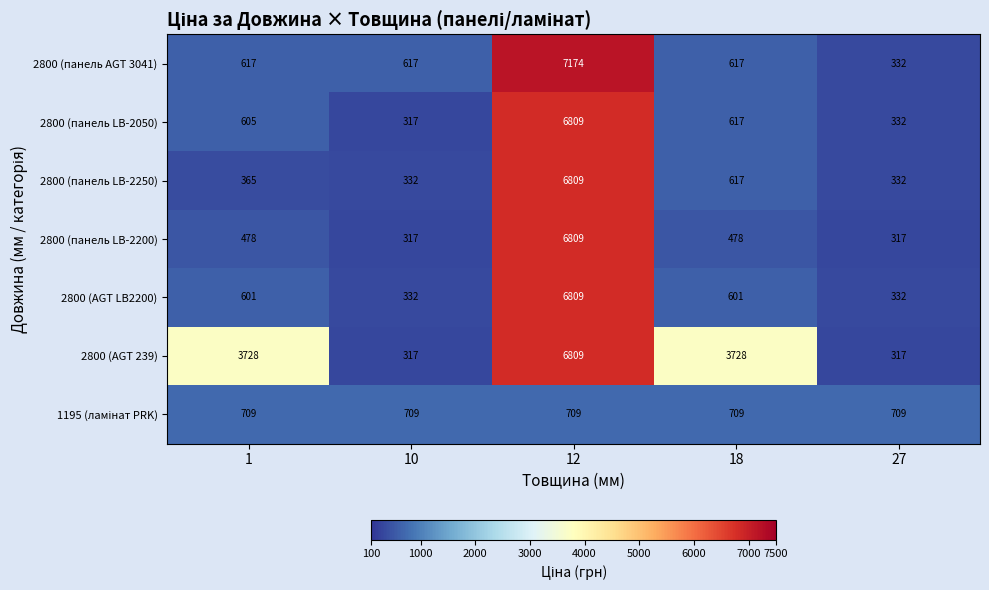

What is the sum of all 2800 (панель LB-2050) values?

8680